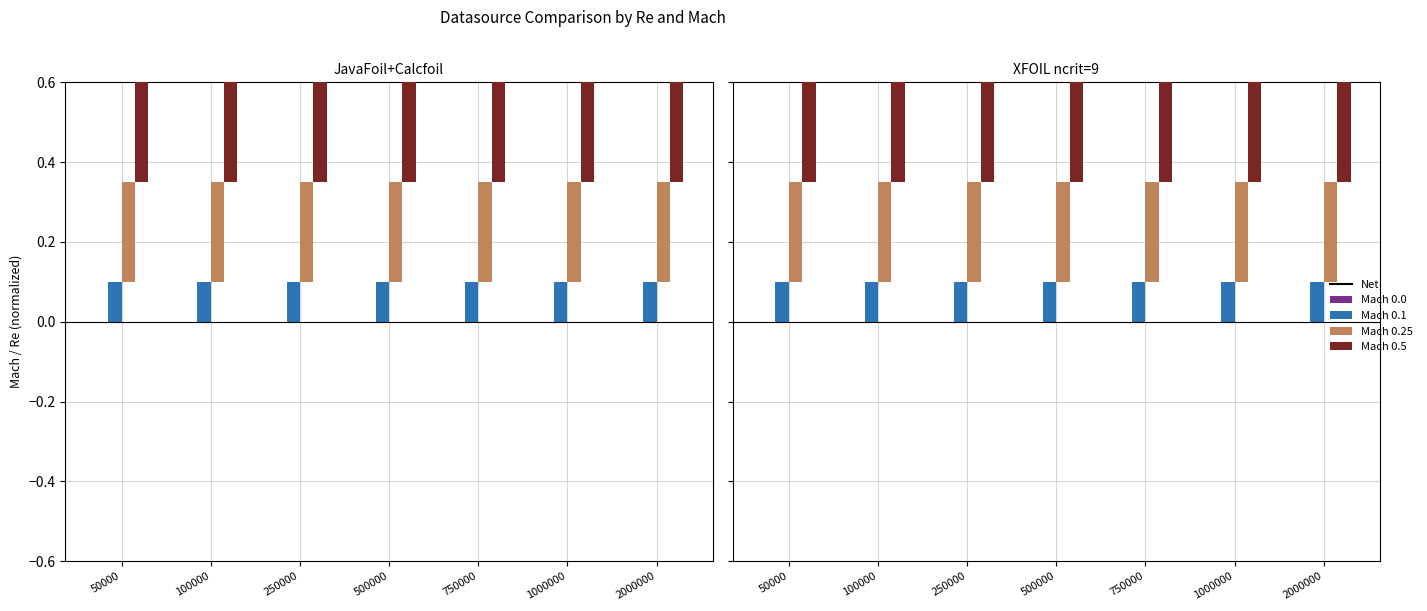

What are all the series names shown in the legend?

Net, Mach 0.0, Mach 0.1, Mach 0.25, Mach 0.5